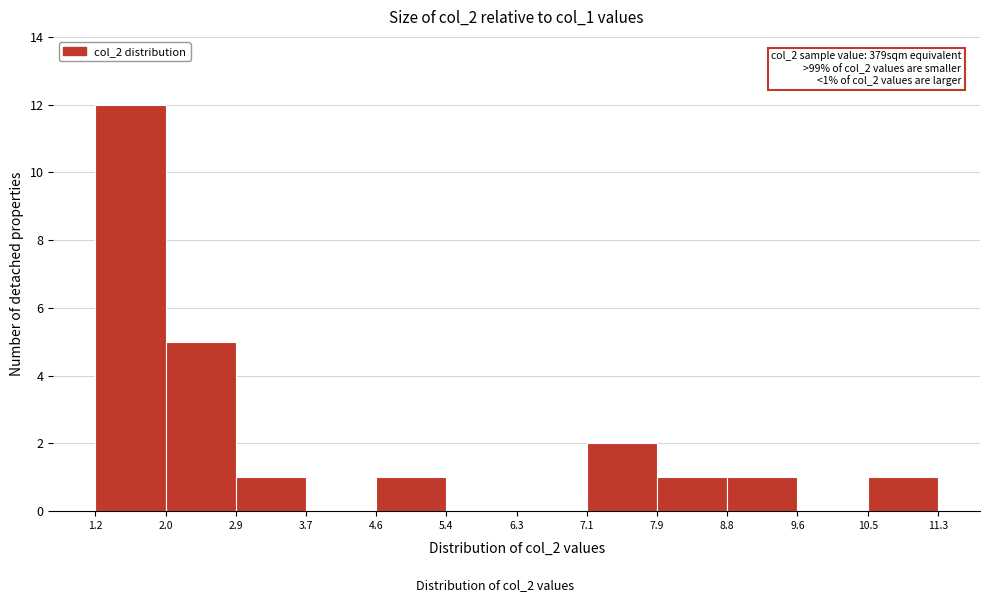

Over which range of the x-axis is the bar tallest?

1.2 to 2.0